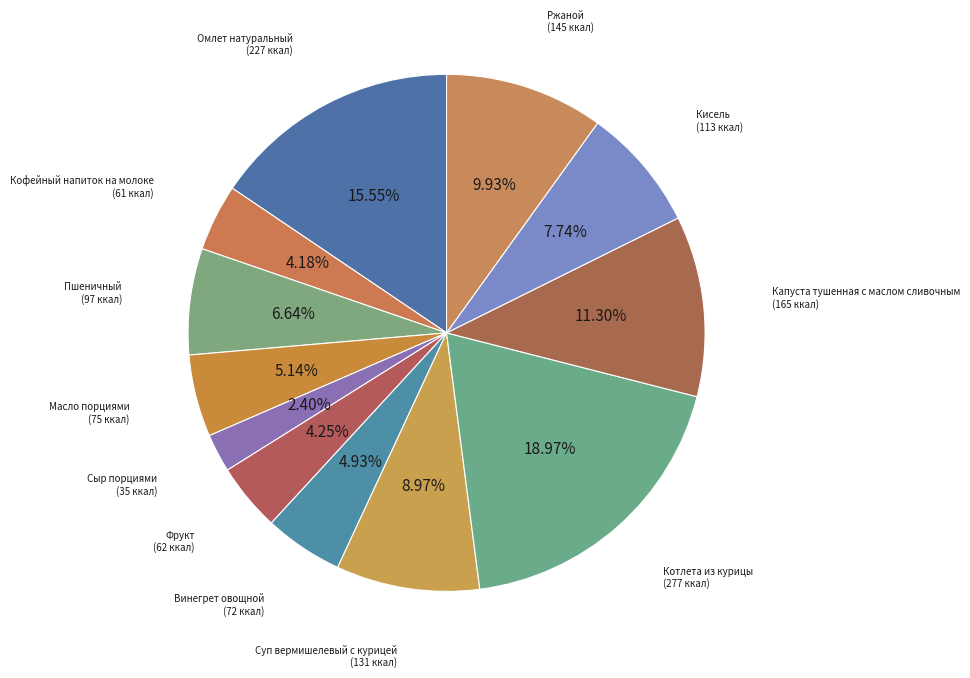

Is there a majority slice in this chart?

No